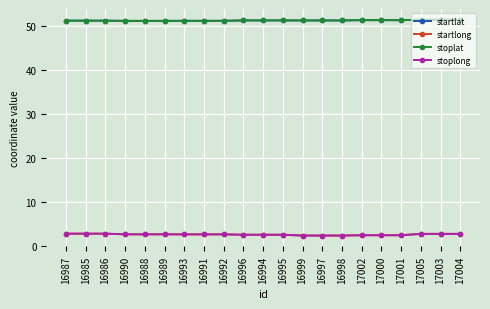

Which series has the largest range (max minus min)?

startlong